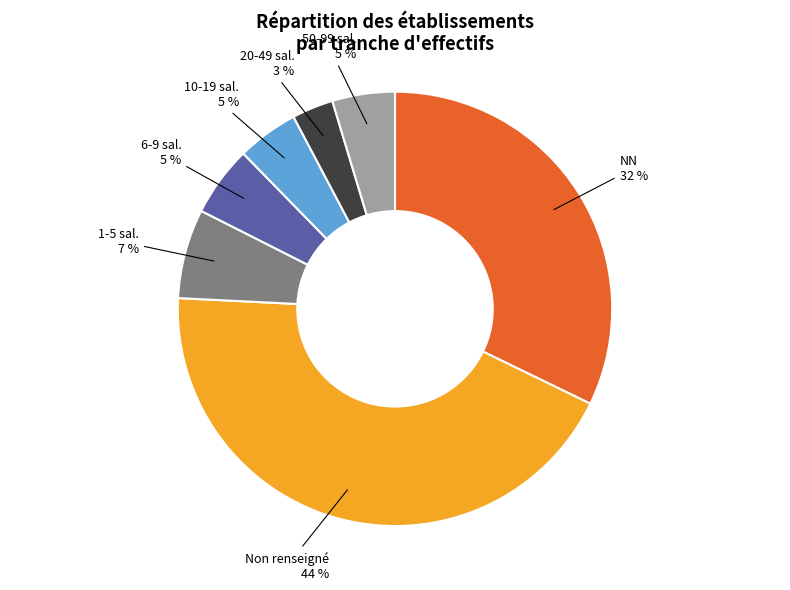

How many slices are in this pie chart?

7